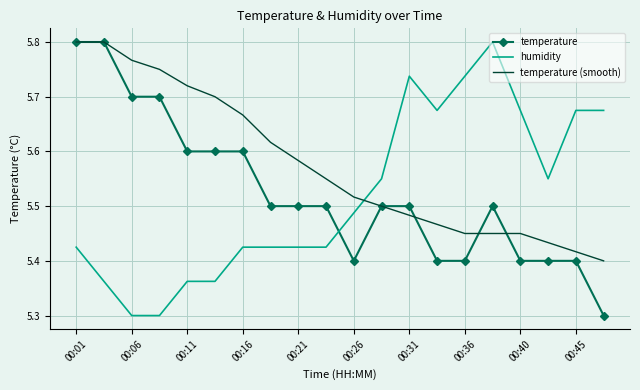

What is the minimum value for humidity?

5.3